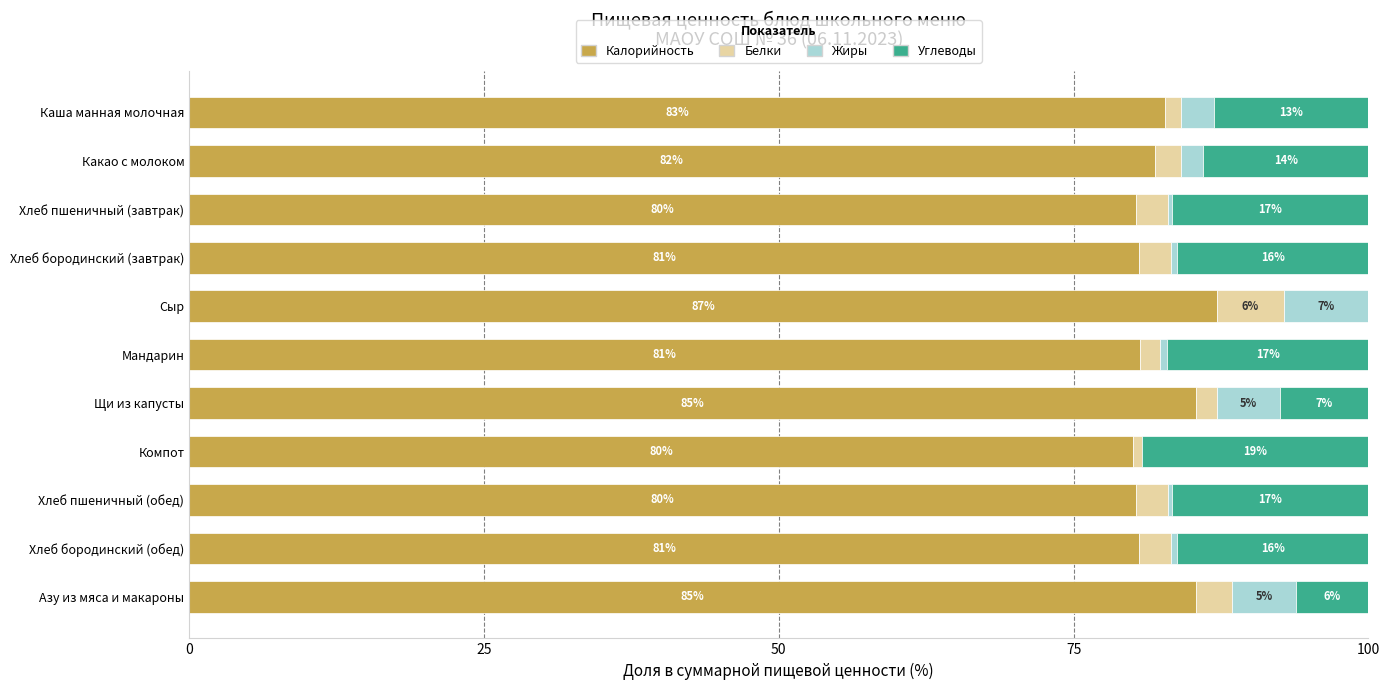

The Калорийность series shows 153.6 at Сыр. True or false?

False